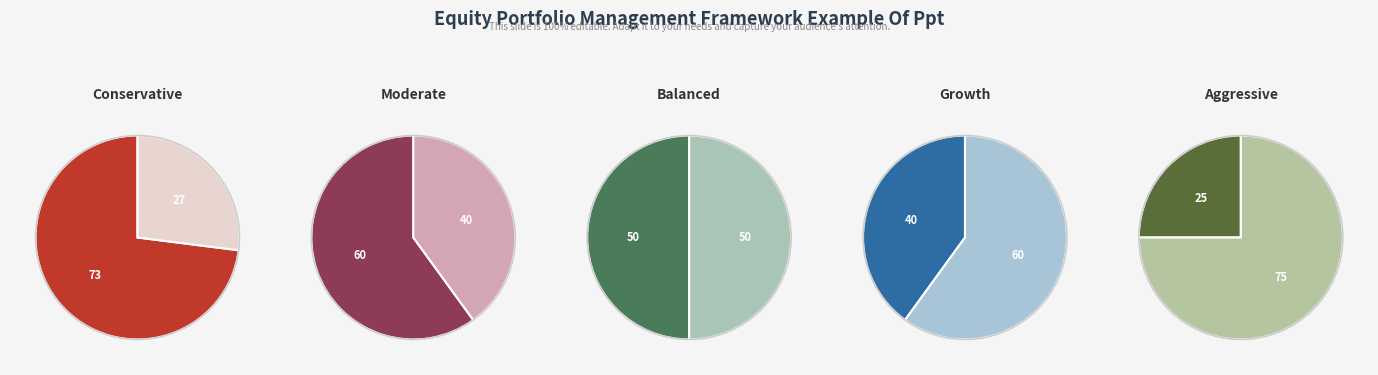

Is it true that down is 17% of the pie?

False